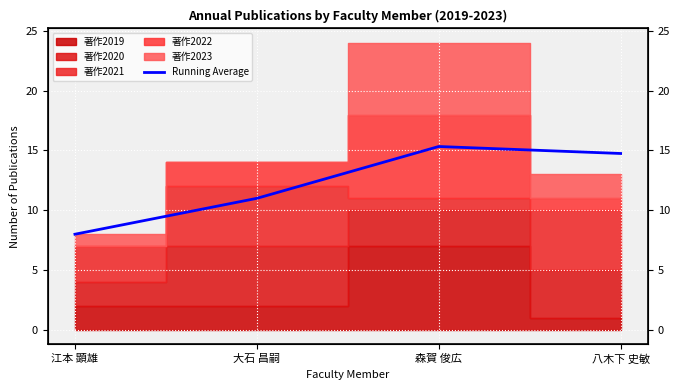

List the labels in order of value, largest first.

森賀 俊広, 八木下 史敏, 大石 昌嗣, 江本 顕雄